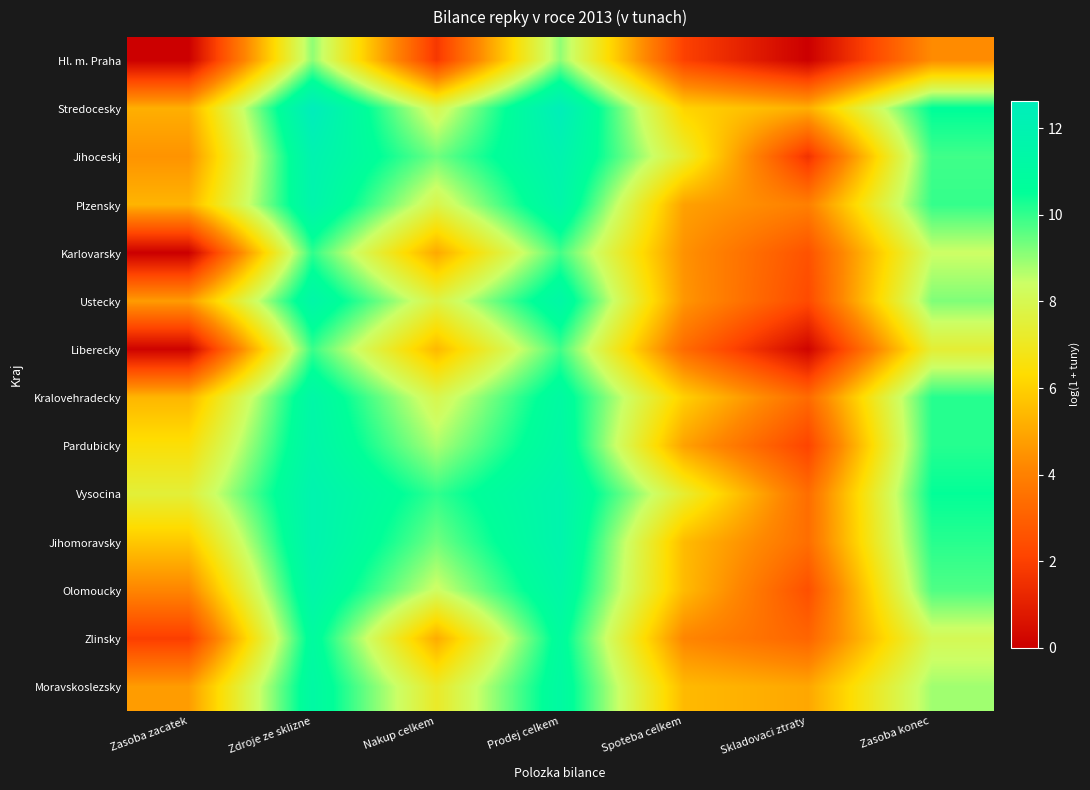

Reading right to left, what are all the values shown in this chart?

Hl. m. Praha: Zasoba konec=4.3	Skladovaci ztraty=0.0	Spoteba celkem=2.0	Prodej celkem=9.0	Nakup celkem=1.7	Zdroje ze sklizne=9.1	Zasoba zacatek=0.0
Stredocesky: Zasoba konec=10.6	Skladovaci ztraty=5.2	Spoteba celkem=6.1	Prodej celkem=12.5	Nakup celkem=7.9	Zdroje ze sklizne=12.6	Zasoba zacatek=5.2
Jihoceskj: Zasoba konec=9.9	Skladovaci ztraty=1.6	Spoteba celkem=7.3	Prodej celkem=11.9	Nakup celkem=9.4	Zdroje ze sklizne=11.9	Zasoba zacatek=4.5
Plzensky: Zasoba konec=10.0	Skladovaci ztraty=4.0	Spoteba celkem=4.8	Prodej celkem=11.5	Nakup celkem=7.8	Zdroje ze sklizne=11.7	Zasoba zacatek=5.3
Karlovarsky: Zasoba konec=8.4	Skladovaci ztraty=2.6	Spoteba celkem=4.5	Prodej celkem=9.8	Nakup celkem=5.0	Zdroje ze sklizne=10.0	Zasoba zacatek=0.0
Ustecky: Zasoba konec=9.2	Skladovaci ztraty=2.3	Spoteba celkem=4.6	Prodej celkem=11.4	Nakup celkem=7.7	Zdroje ze sklizne=11.4	Zasoba zacatek=4.7
Liberecky: Zasoba konec=7.4	Skladovaci ztraty=0.1	Spoteba celkem=3.3	Prodej celkem=9.9	Nakup celkem=5.4	Zdroje ze sklizne=9.9	Zasoba zacatek=0.1
Kralovehradecky: Zasoba konec=10.1	Skladovaci ztraty=3.3	Spoteba celkem=6.0	Prodej celkem=11.1	Nakup celkem=7.9	Zdroje ze sklizne=11.4	Zasoba zacatek=5.4
Pardubicky: Zasoba konec=10.1	Skladovaci ztraty=2.1	Spoteba celkem=4.9	Prodej celkem=11.3	Nakup celkem=8.8	Zdroje ze sklizne=11.5	Zasoba zacatek=6.5
Vysocina: Zasoba konec=10.5	Skladovaci ztraty=3.4	Spoteba celkem=7.3	Prodej celkem=11.8	Nakup celkem=10.0	Zdroje ze sklizne=11.9	Zasoba zacatek=7.5
Jihomoravsky: Zasoba konec=10.1	Skladovaci ztraty=3.4	Spoteba celkem=5.5	Prodej celkem=11.8	Nakup celkem=9.3	Zdroje ze sklizne=11.9	Zasoba zacatek=5.8
Olomoucky: Zasoba konec=9.7	Skladovaci ztraty=2.5	Spoteba celkem=5.5	Prodej celkem=11.4	Nakup celkem=8.3	Zdroje ze sklizne=11.5	Zasoba zacatek=4.1
Zlinsky: Zasoba konec=8.1	Skladovaci ztraty=3.1	Spoteba celkem=4.2	Prodej celkem=10.9	Nakup celkem=5.1	Zdroje ze sklizne=10.9	Zasoba zacatek=1.9
Moravskoslezsky: Zasoba konec=8.9	Skladovaci ztraty=5.0	Spoteba celkem=5.5	Prodej celkem=11.1	Nakup celkem=7.1	Zdroje ze sklizne=11.2	Zasoba zacatek=4.7